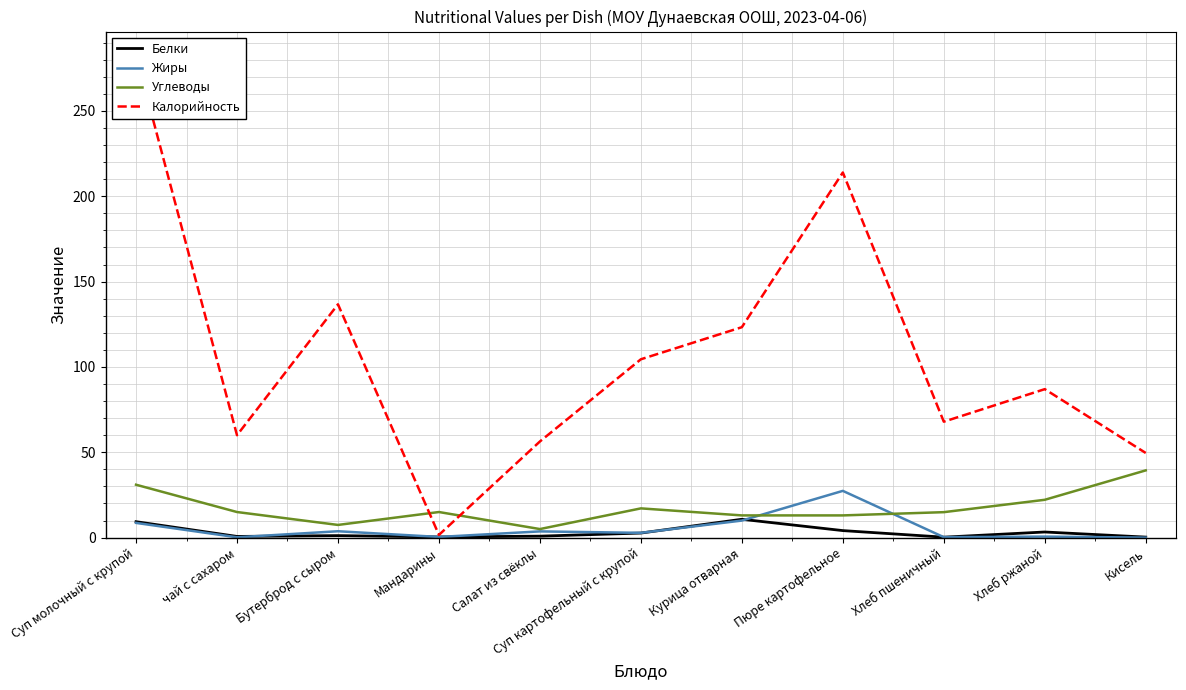

How many times do Углеводы and Жиры cross each other?

2